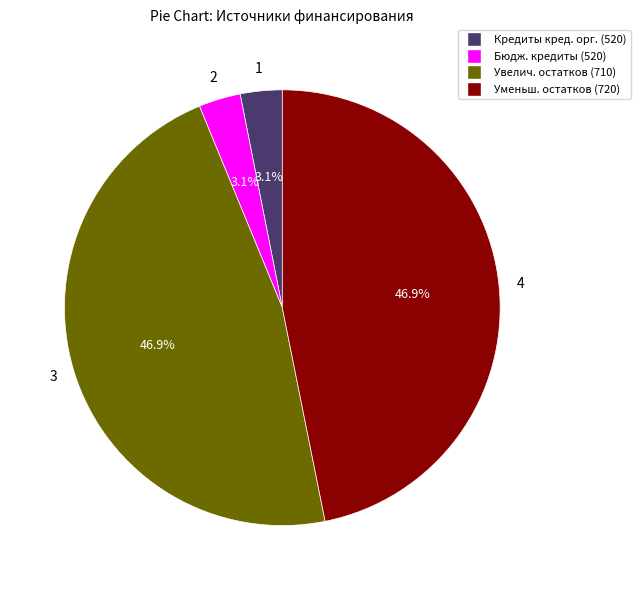

To the nearest percent, what is the average slice percentage?

25%